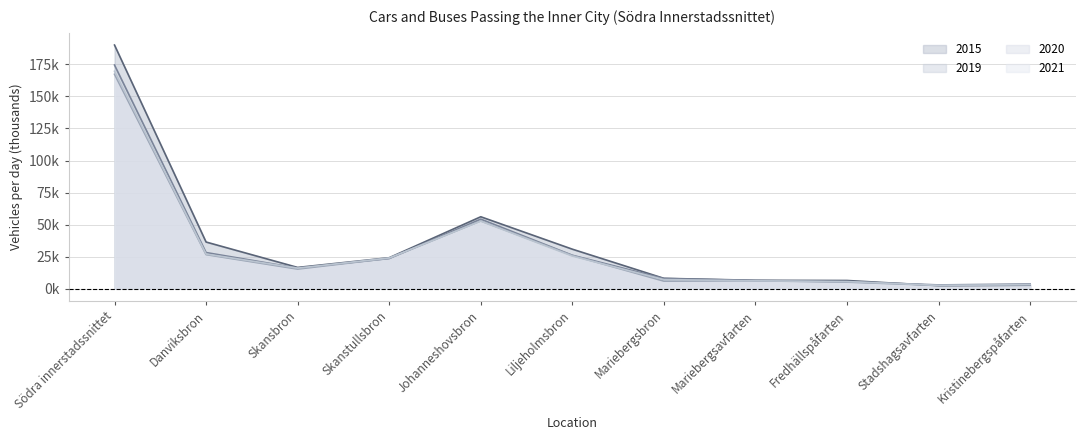

Reading right to left, transcribe all the data shown in this chart.

2015: 2.7	2.4	6.4	6.5	8.1	30.8	56.1	24.2	16.6	36.4	190.1
2019: 3.6	2.9	5.5	6.4	7.9	26.1	54.3	23.5	16.1	28.2	174.5
2020: 3.2	2.6	5.1	6.2	5.9	25.9	52.9	23.7	15.3	26.6	167.3
2021: 3.1	2.6	5.6	6.1	7.1	25.4	52.7	24.0	16.0	27.0	169.6